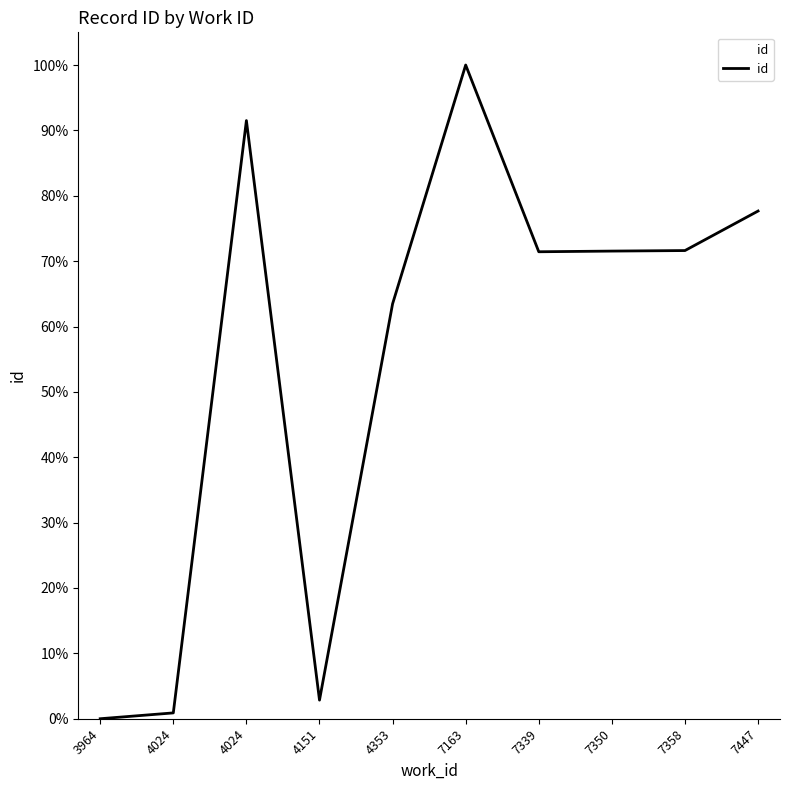

Between 3964 and 7447, which is larger?

7447